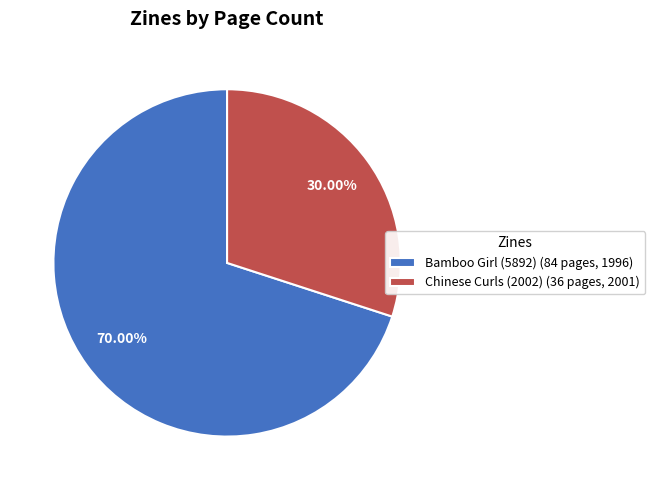

The Chinese Curls (2002) slice represents 30% of the pie. True or false?

True